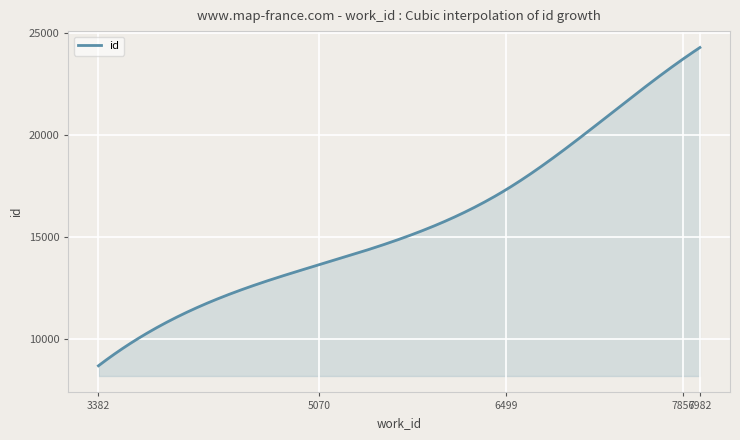

What is the greatest value displayed?

24264.0